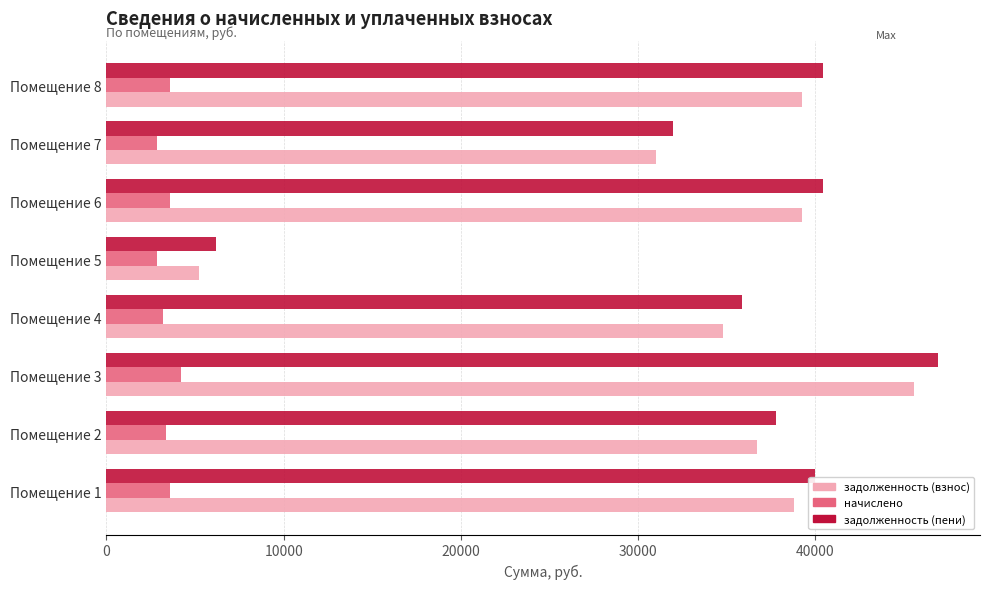

At how many categories does at least one series exceed 26262?

7